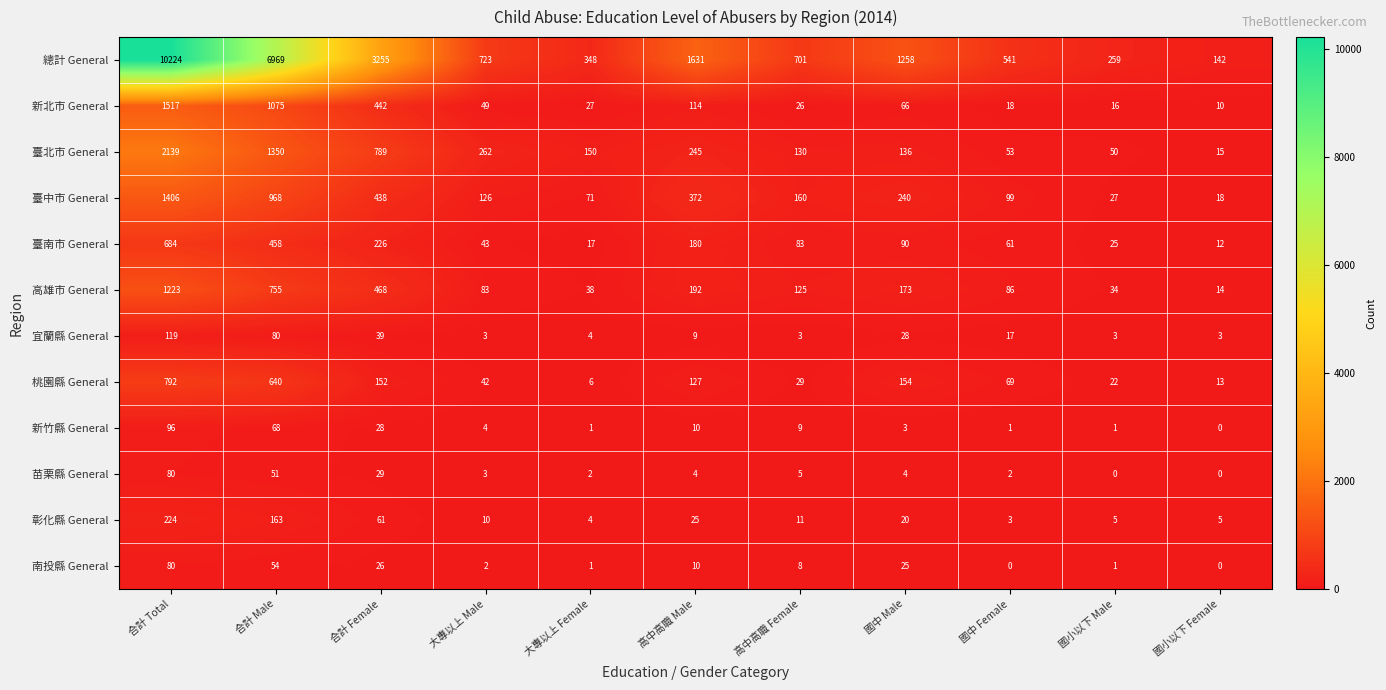

Which series changed the most between 高中高職 Male and 國中 Male?

總計 General